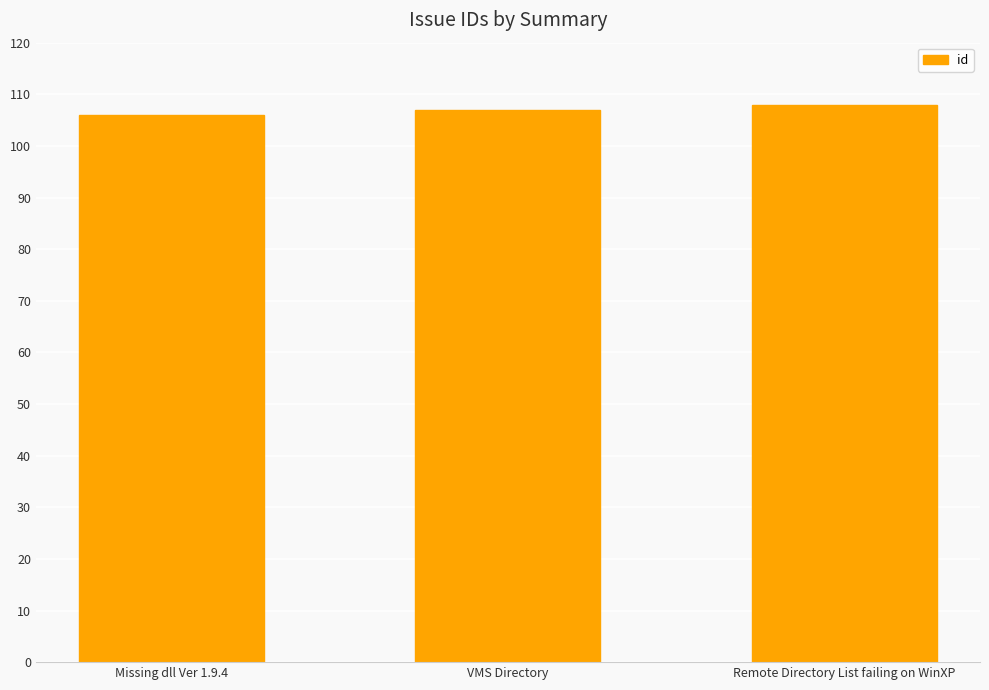

What is the label of the 3rd bar from the right?

Missing dll Ver 1.9.4